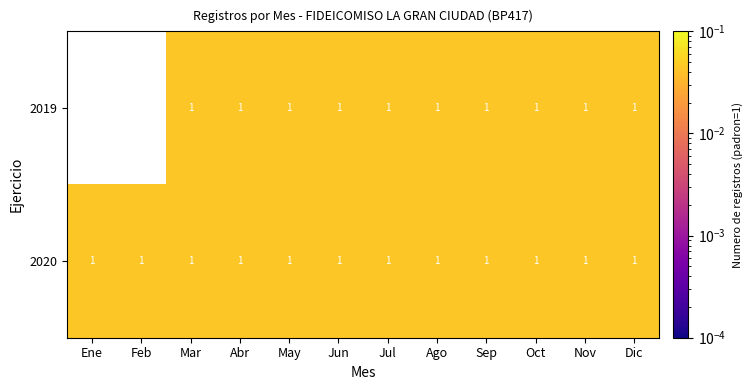

Count the 2019 values in the range 0 to 1.

10